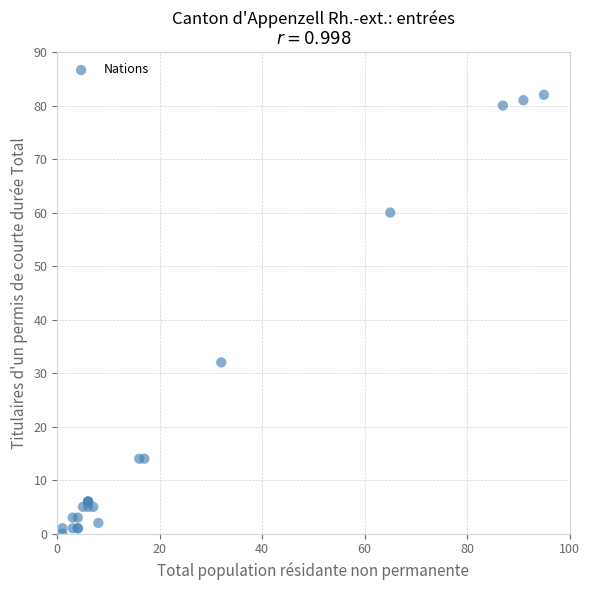

What Y value in the scatter plot is closest to 41?

32